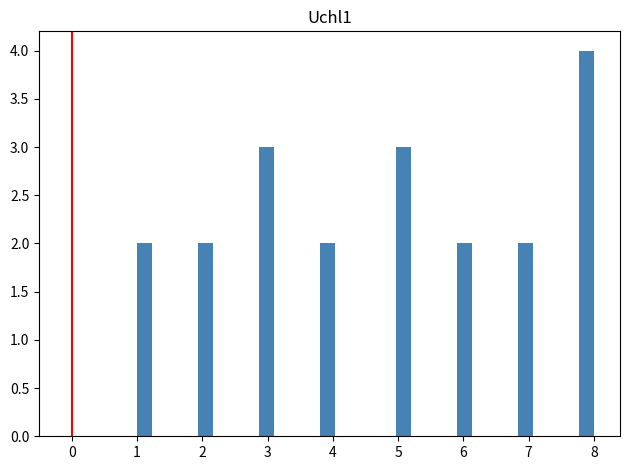

Read against the x-axis, roughly where is the centre of the tallest bar?

7.9